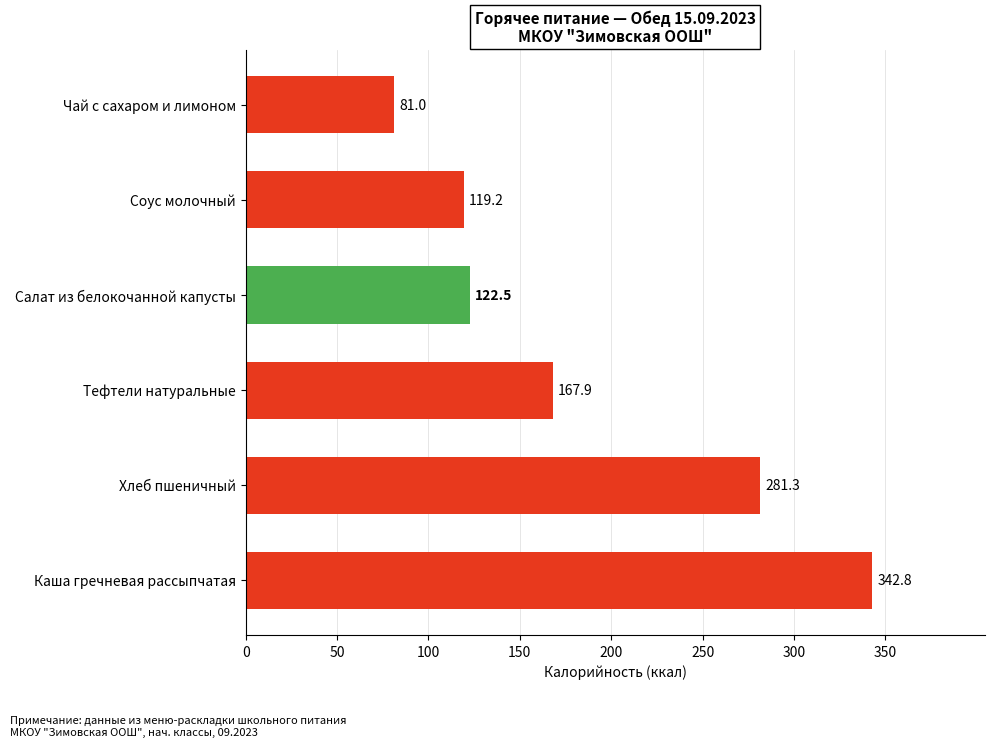

Are the bars grouped side by side (vs. stacked)?

No